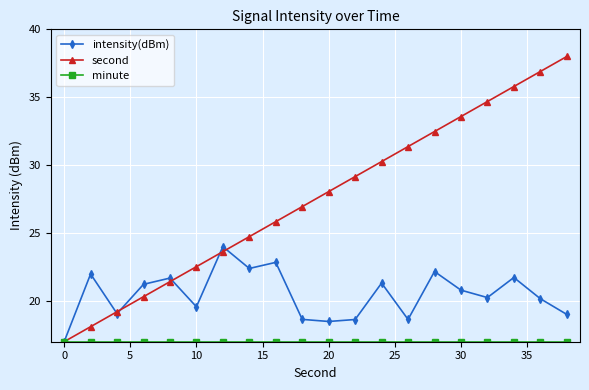

Which series has the largest range (max minus min)?

second